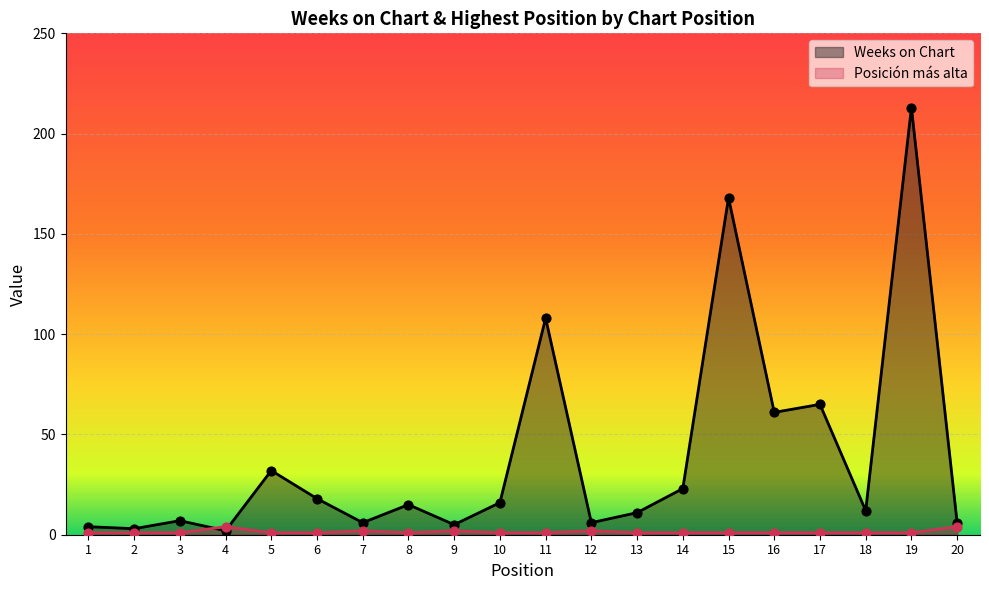

At which category is the sum across all series the highest?

19